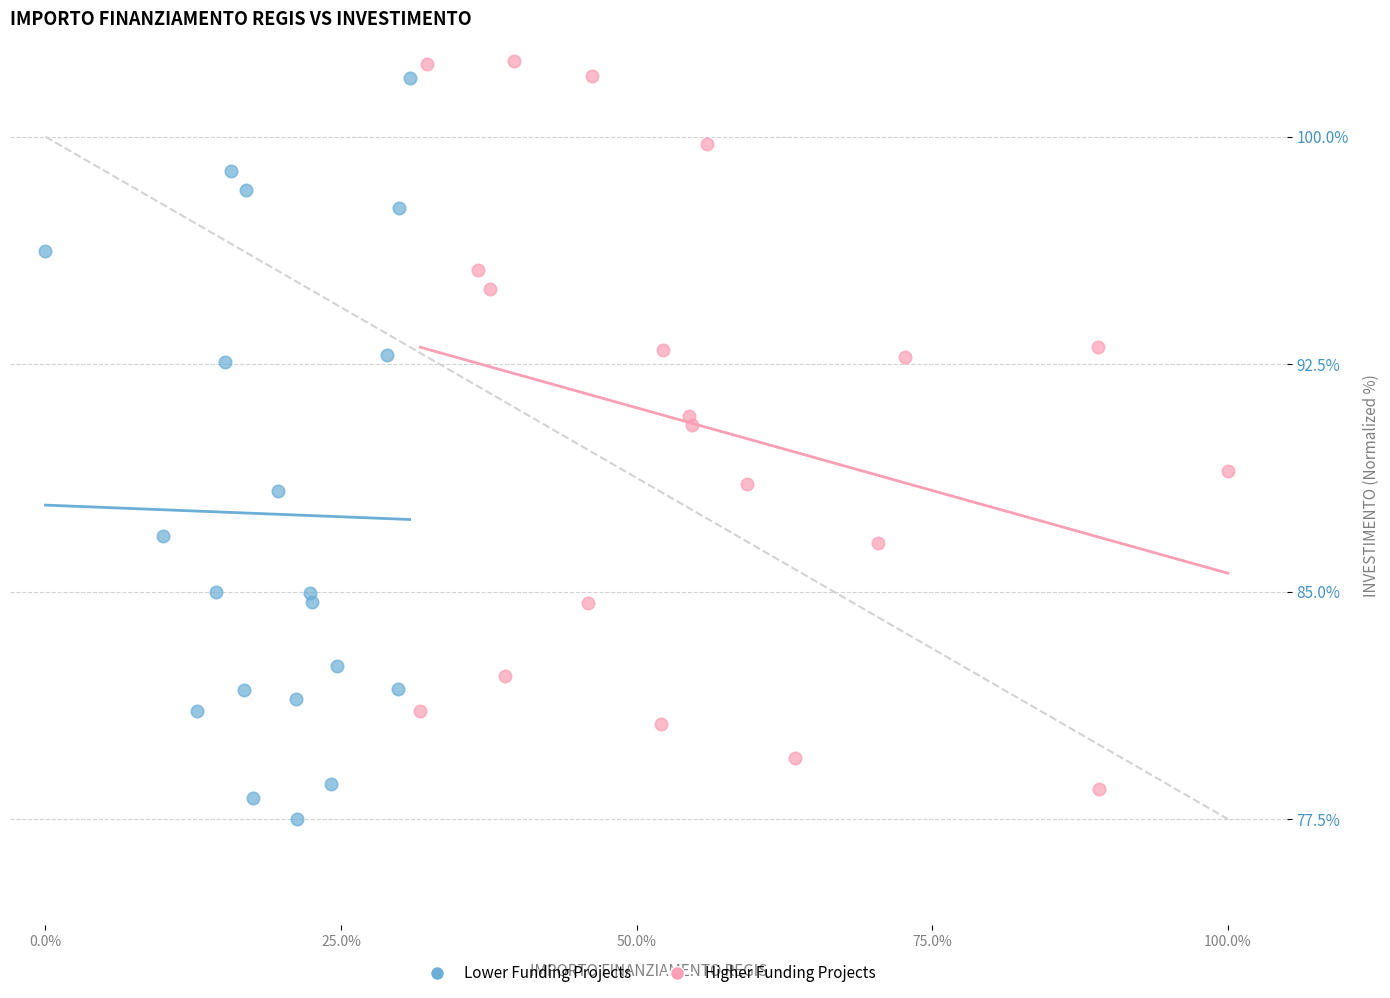

Which series contains the lowest Y value?

Lower Funding Projects